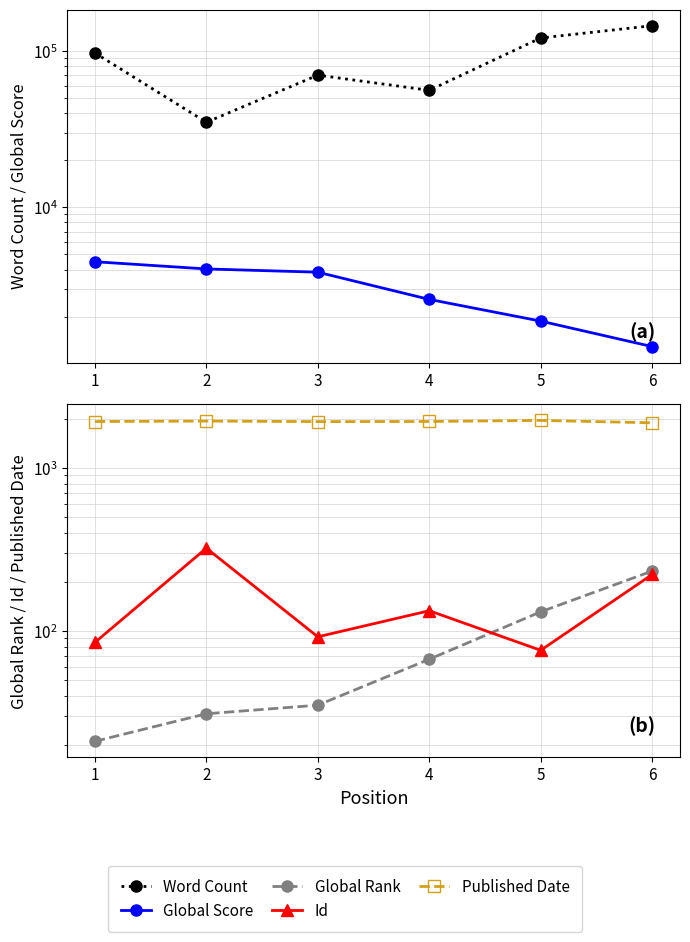

The Word Count series shows 16021 at 2. True or false?

False